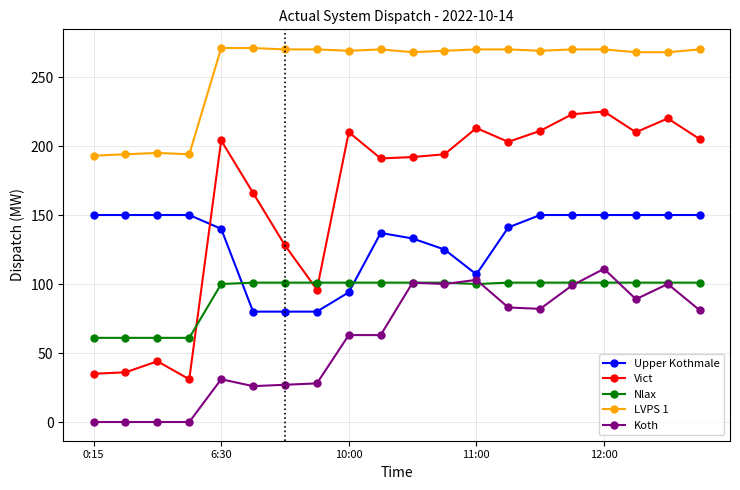

What is the sum of all Vict values?

3237